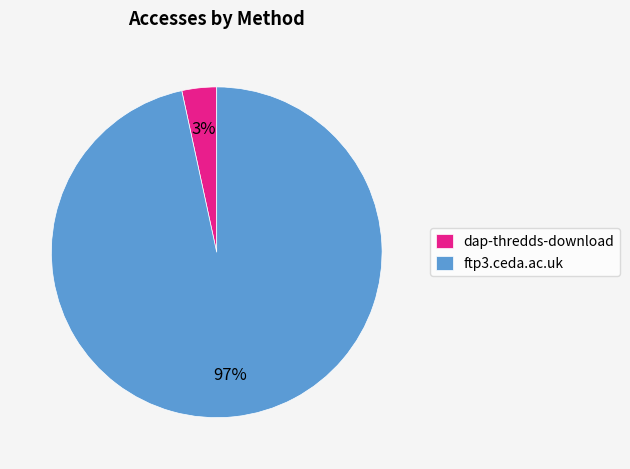

Rank the categories by value from lowest to highest.

dap-thredds-download, ftp3.ceda.ac.uk